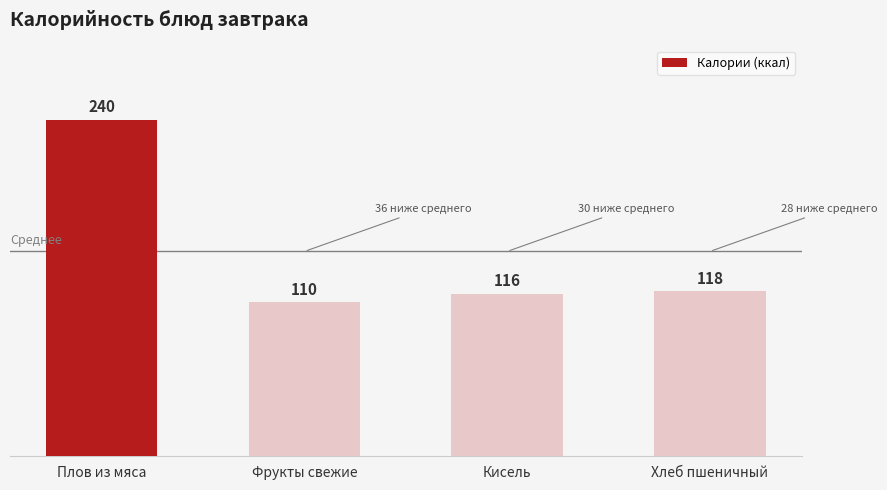

Count the number of categories in the chart.

4